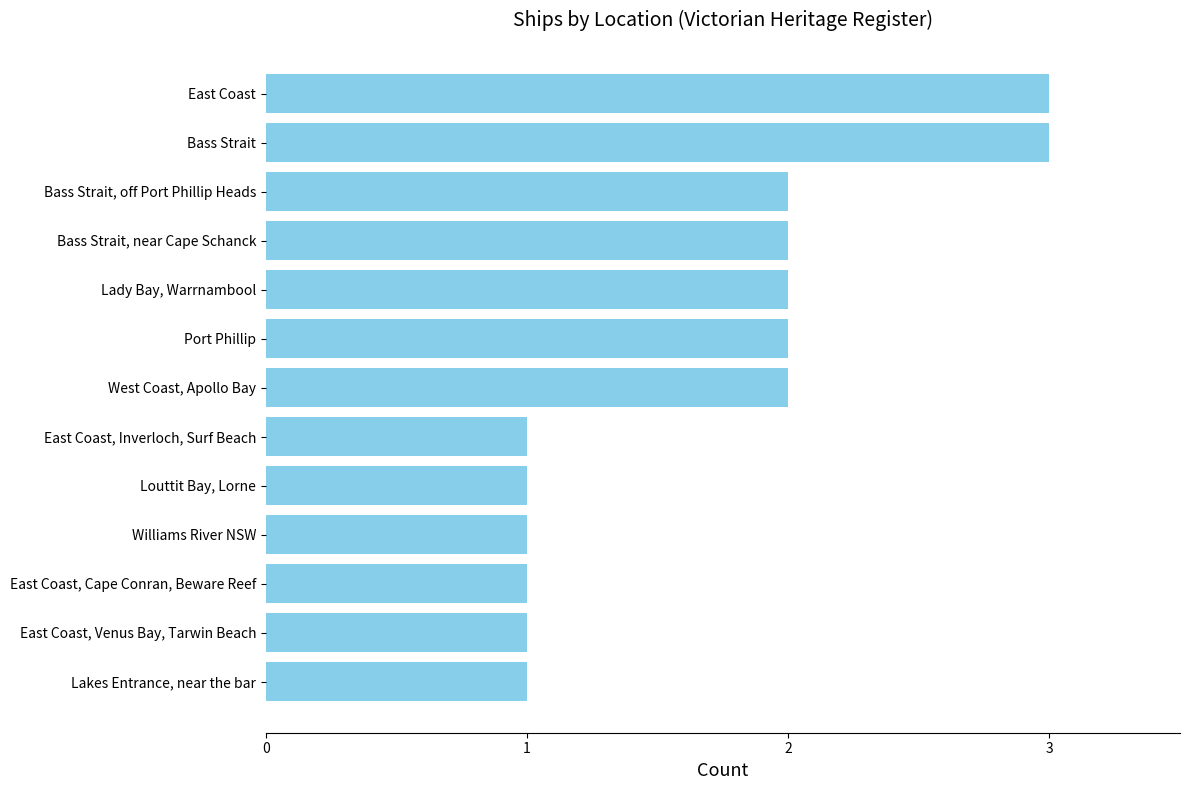

Are the bars grouped side by side (vs. stacked)?

No